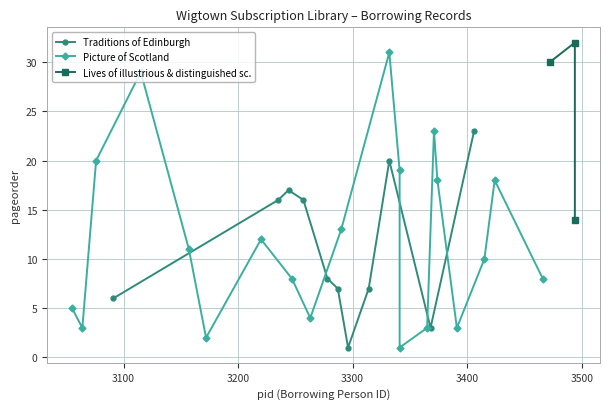

In Traditions of Edinburgh, how many points are higher than both neighbors (excluding endpoints)?

2